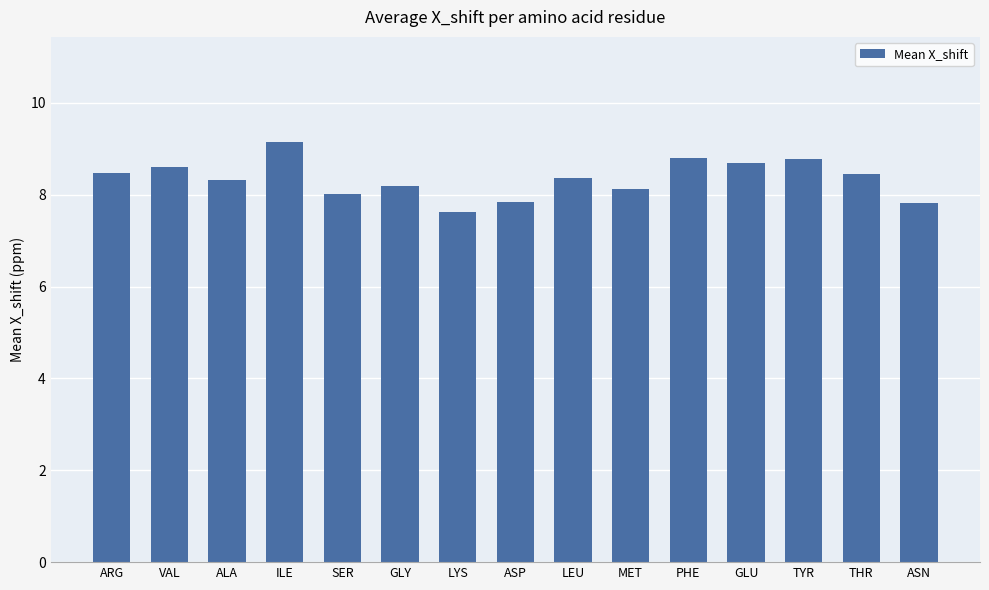

Where is the data nearest to the value 8?

SER